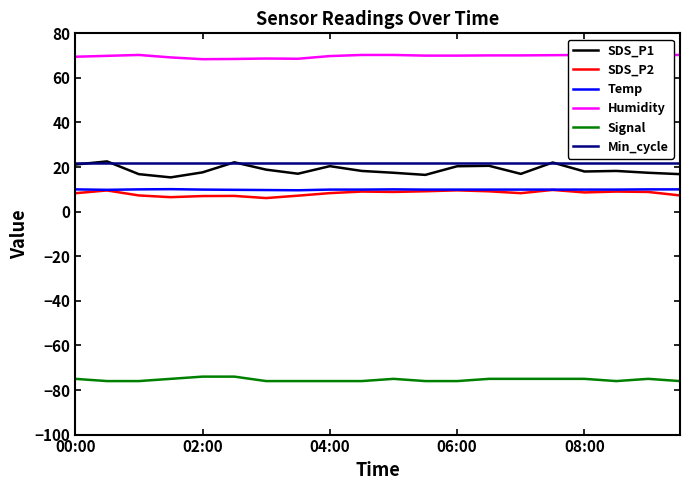

What is the lowest value of the SDS_P1 series?

15.4